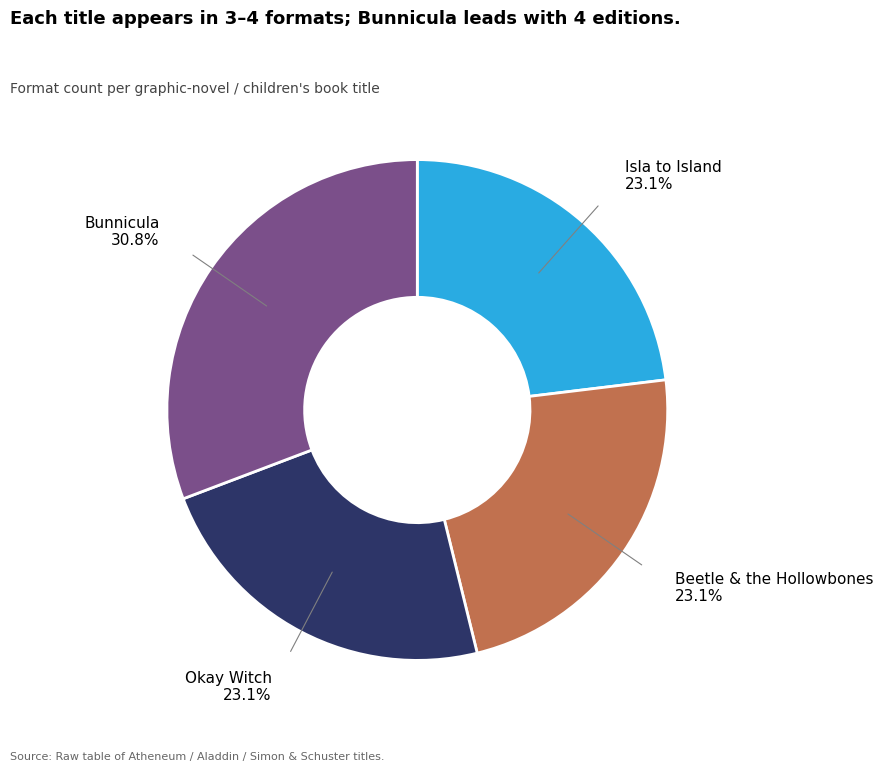

Is there any slice that represents more than half of the pie?

No